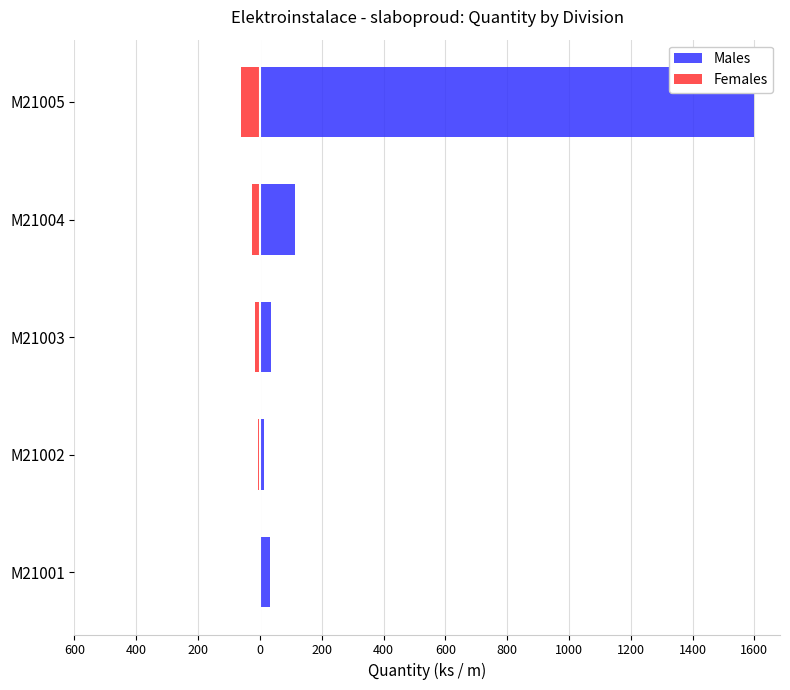

Is the value of Males at M21004 greater than the value of Females at M21004?

Yes